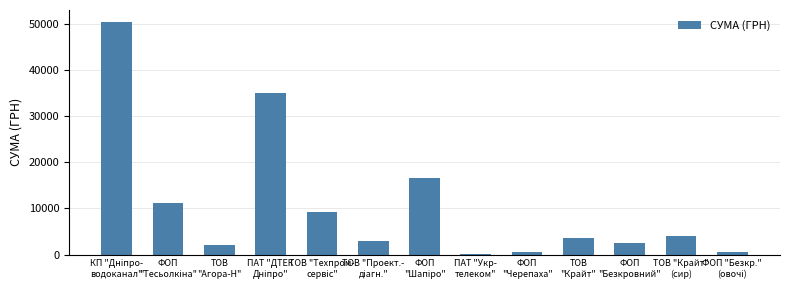

Is it true that the value at ПАТ "ДТЕК
Дніпро" is 54411.5?

False